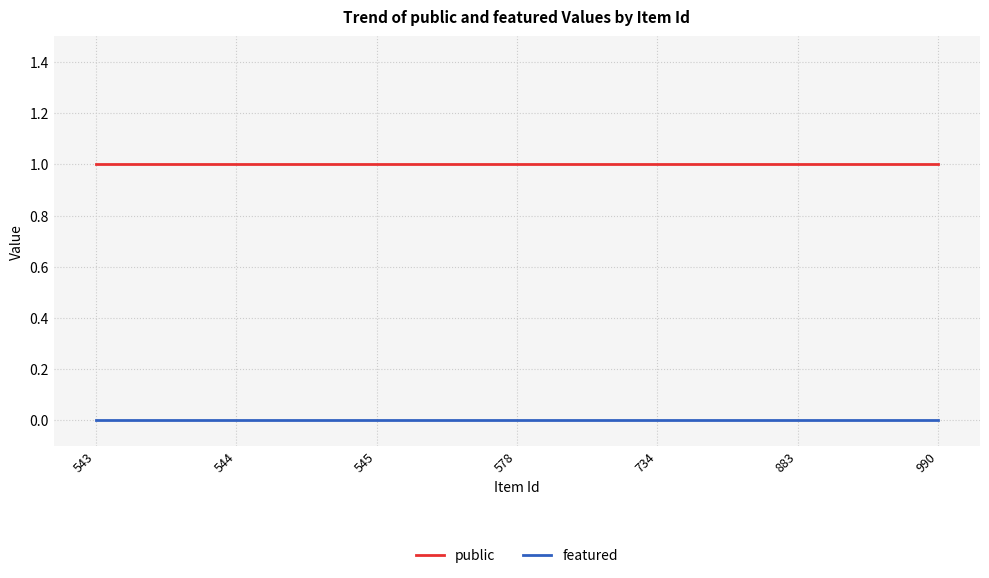

True or false: public and featured intersect in this chart.

False